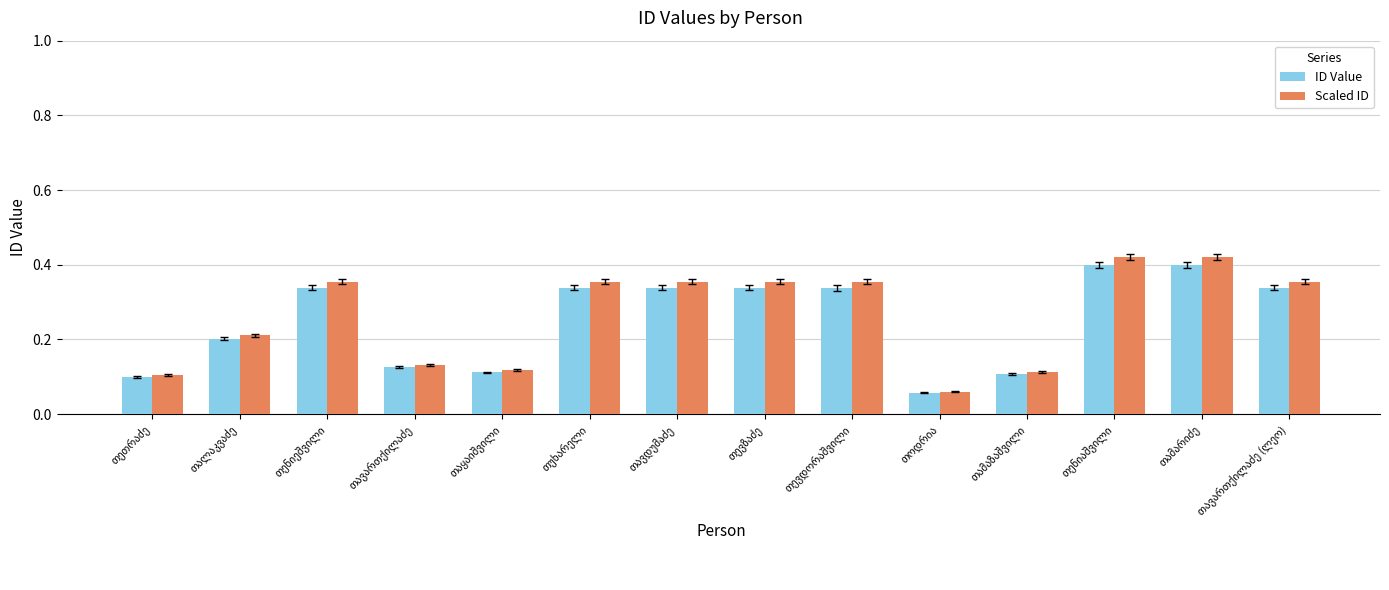

List the series in order of their overall mean, lowest first.

ID Value, Scaled ID